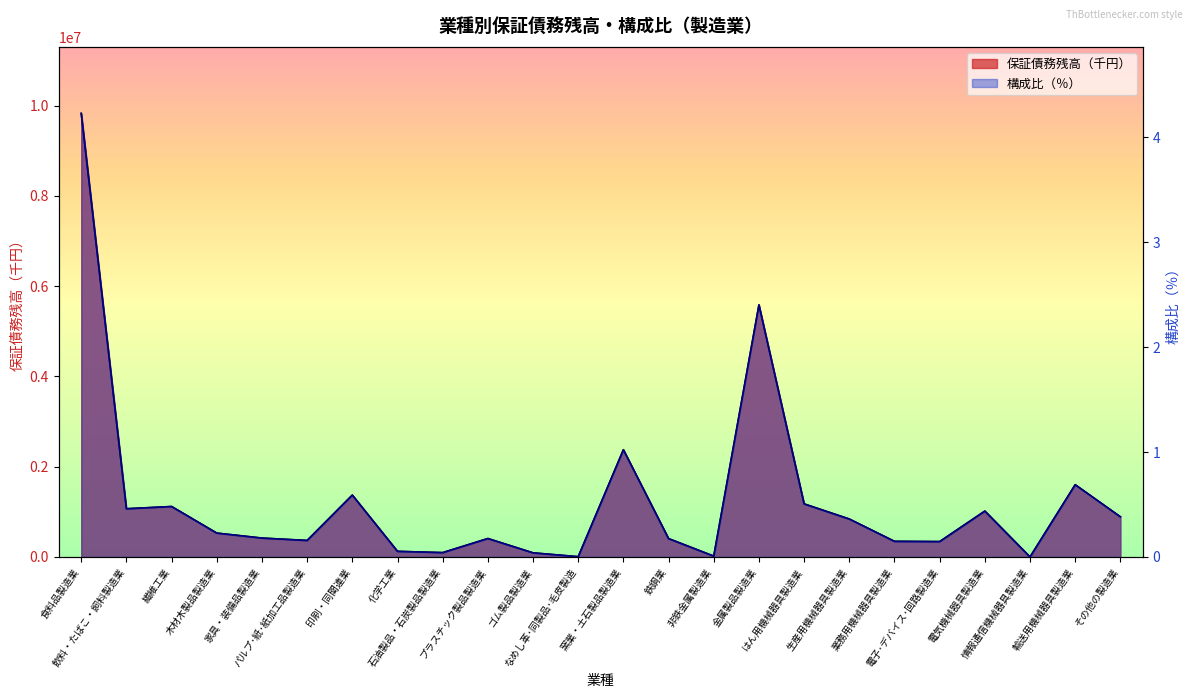

What are all the series names shown in the legend?

保証債務残高（千円）, 構成比（％）